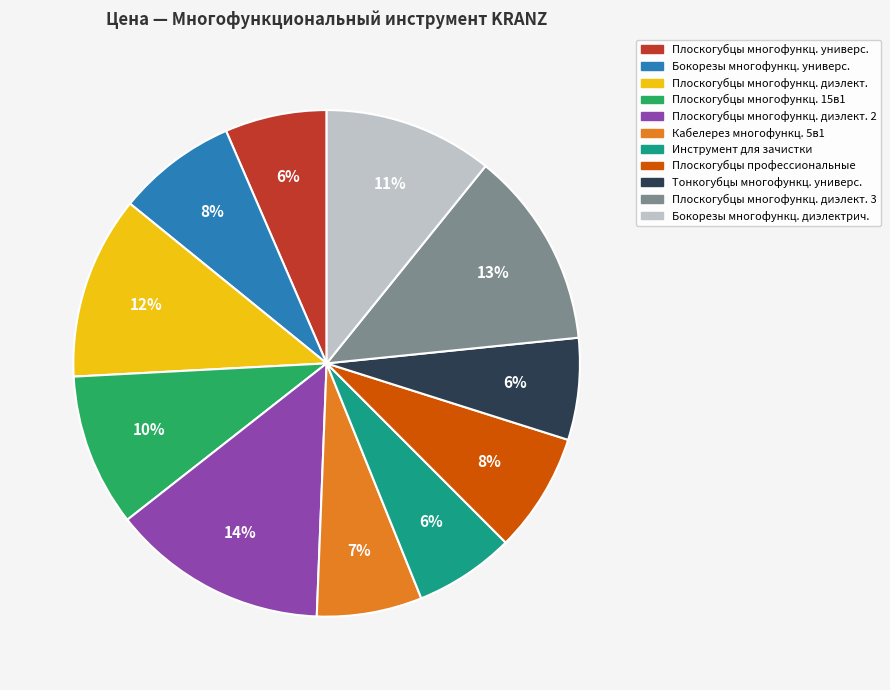

Does any single category account for the majority?

No